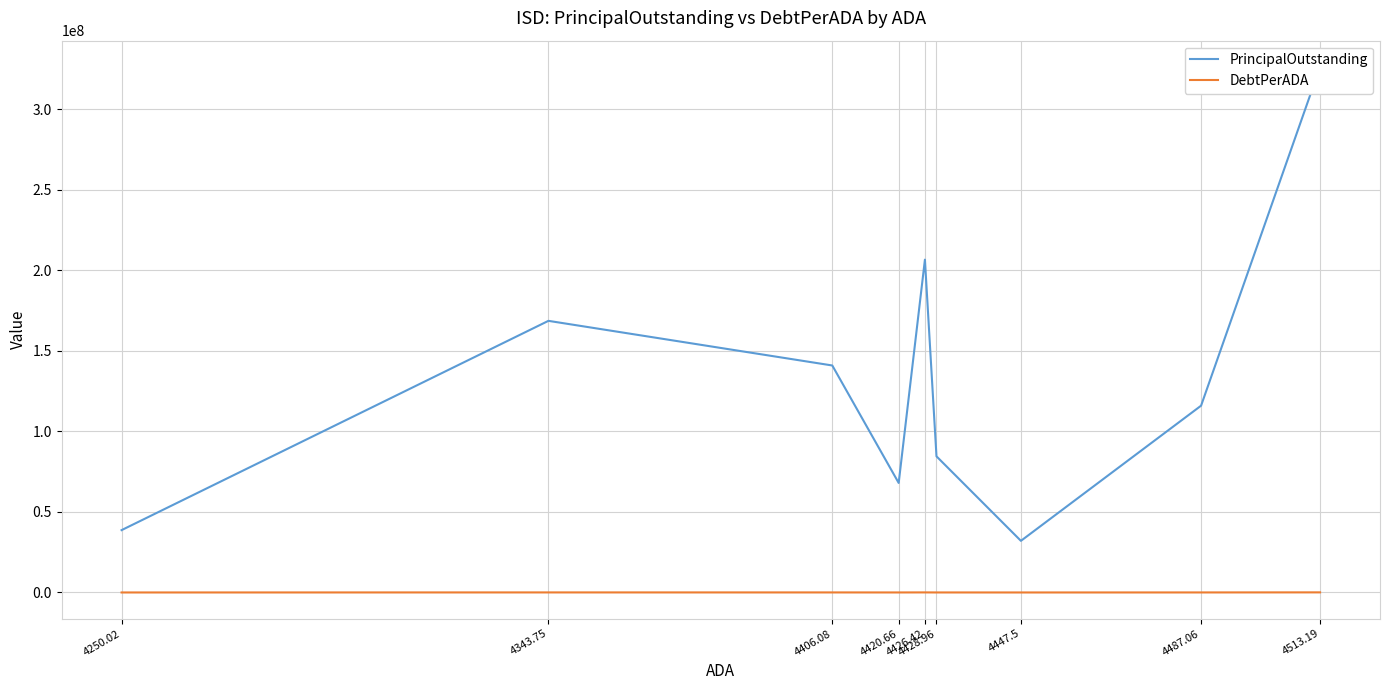

What is the sum of all DebtPerADA values?

266375.9